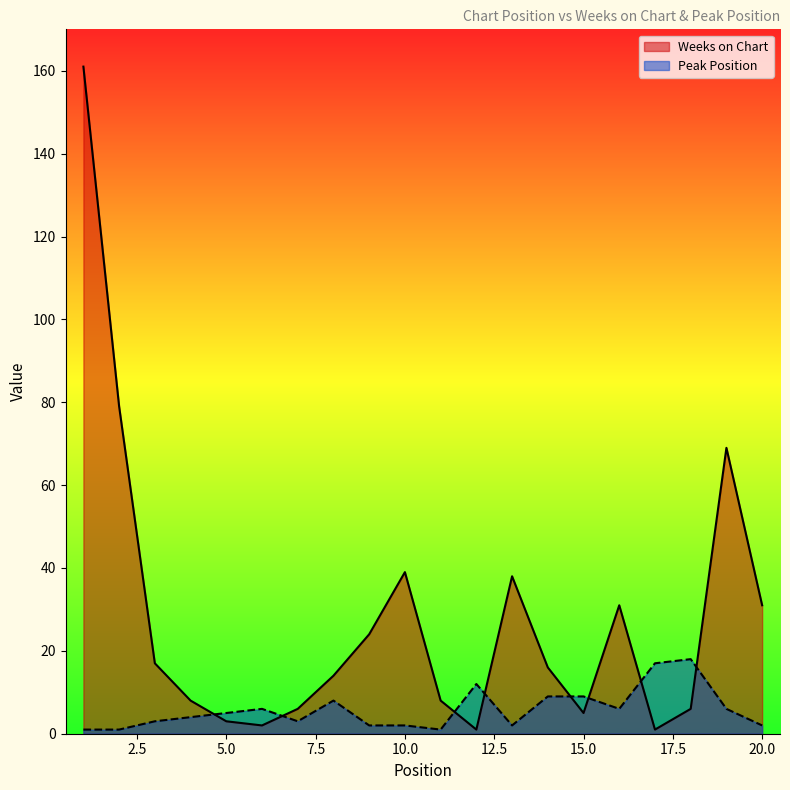

What is the maximum value shown in the chart?

161